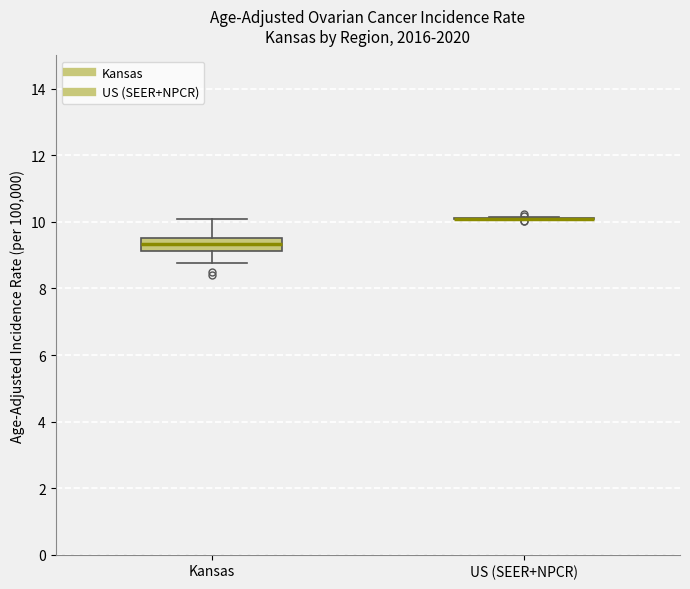

Which box is the tallest, from its lower edge to its upper edge?

Kansas